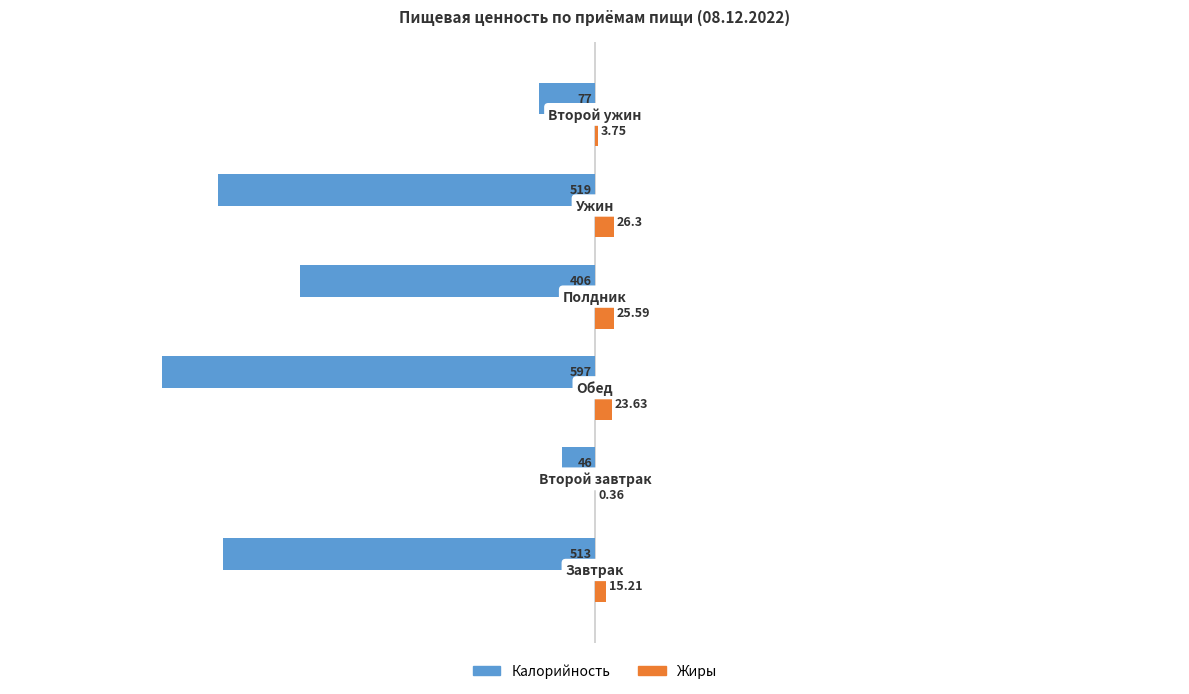

Which series has the widest spread of values?

Калорийность